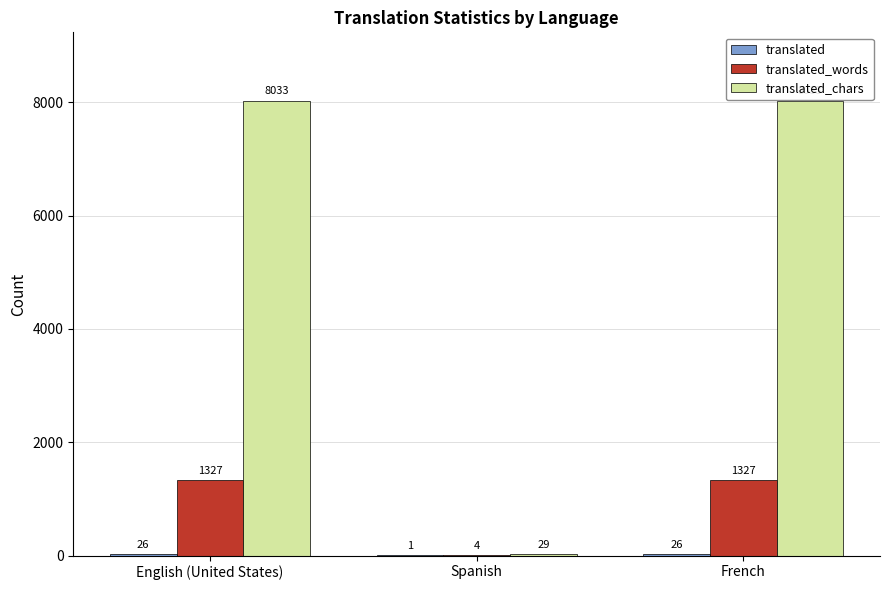

What is the total value across all series at English (United States)?

9386